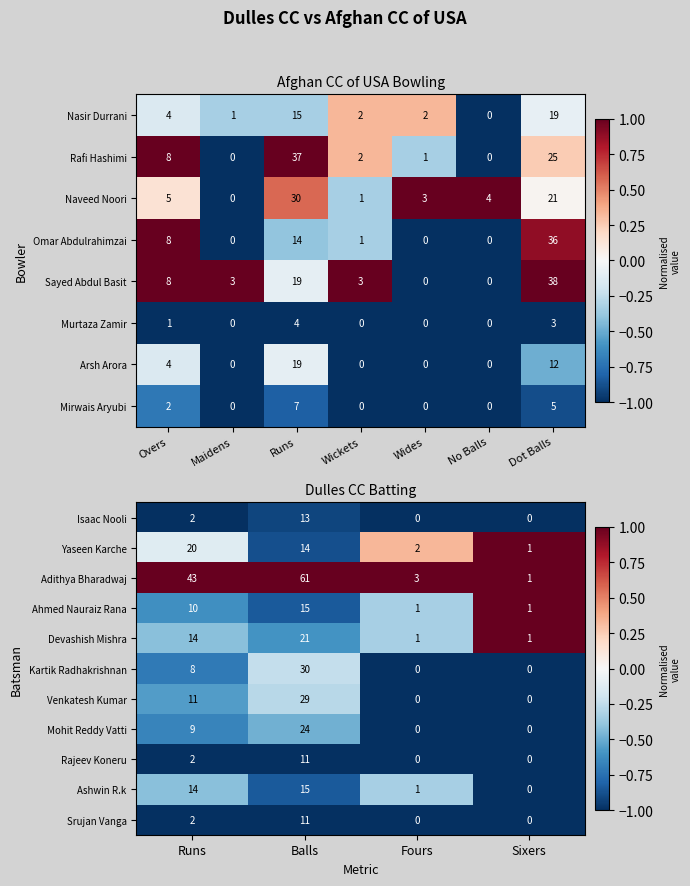

Where is Yaseen Karche nearest to the value 10?

Balls